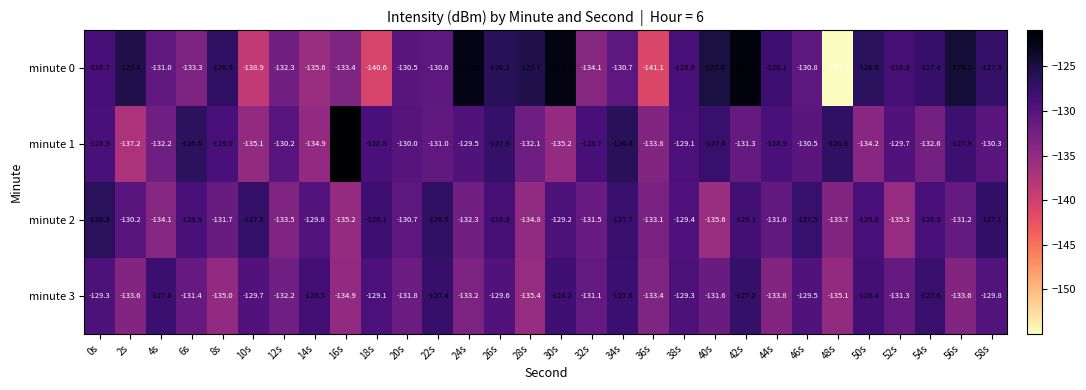

What is the smallest value displayed?

-155.0